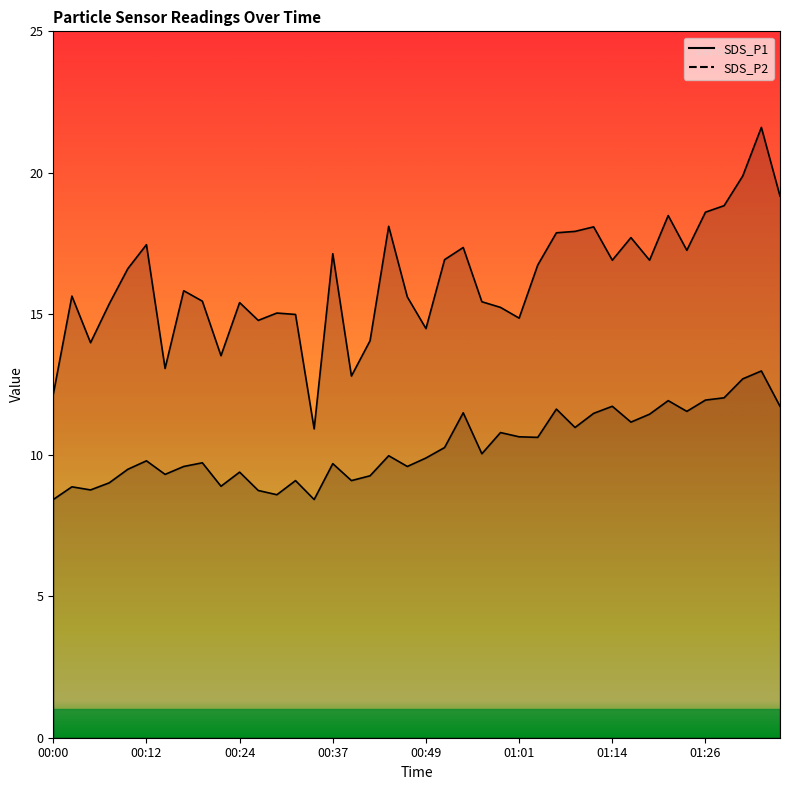

At which category is the sum across all series the highest?

01:33